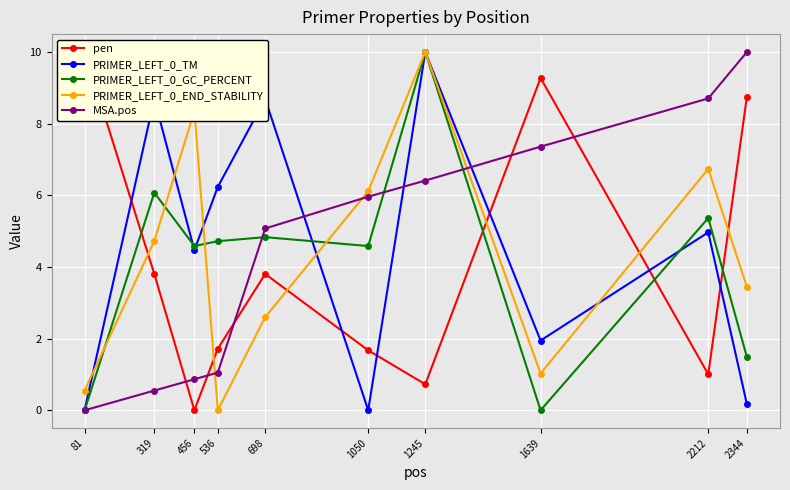

Which series has the widest spread of values?

pen